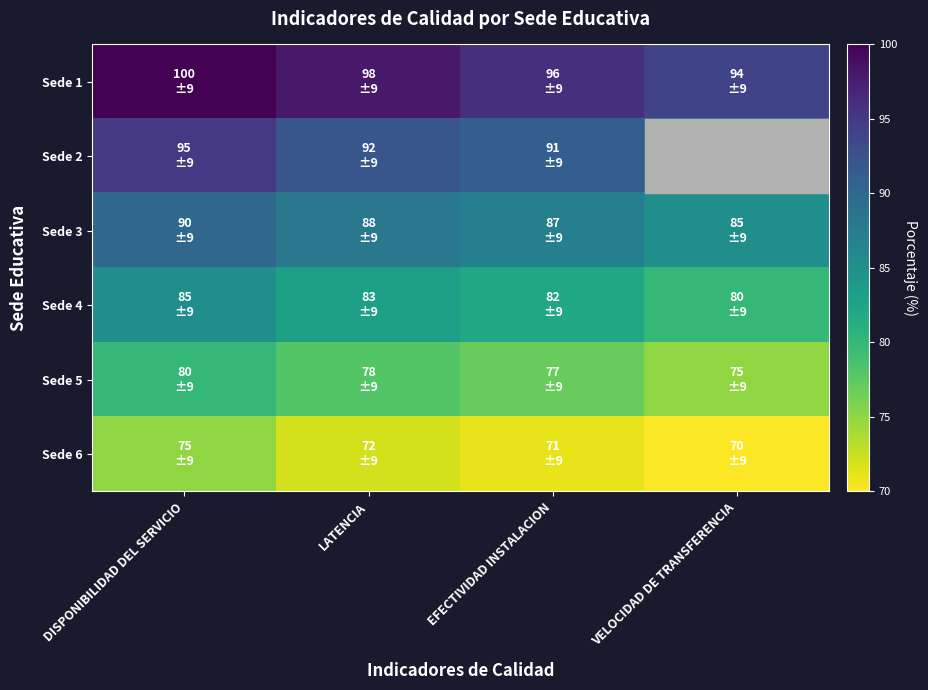

What is the greatest value displayed?

100